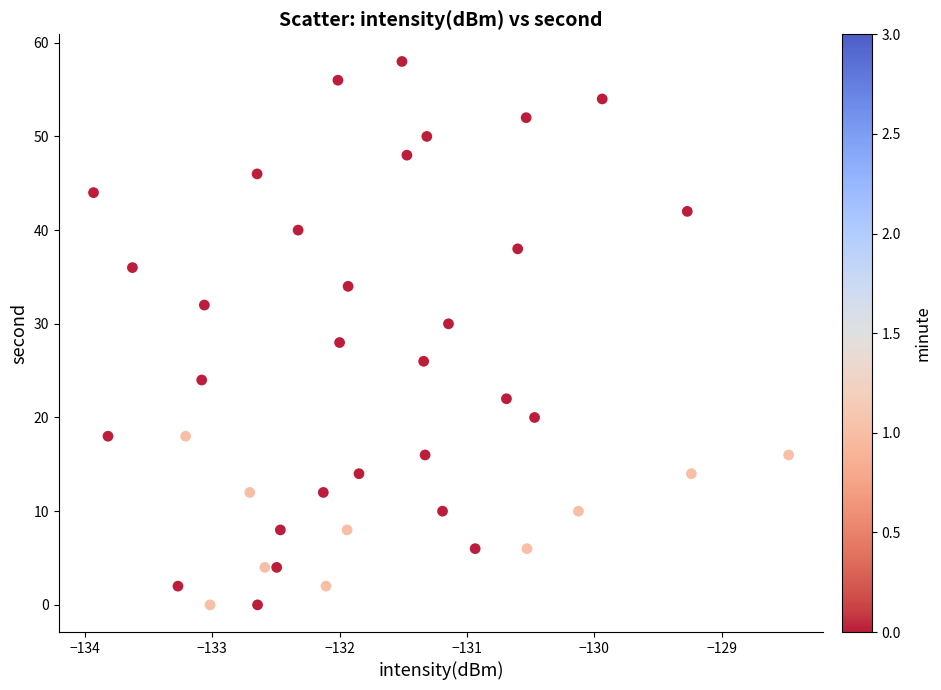

What is the range of Y values (max minus min)?

58